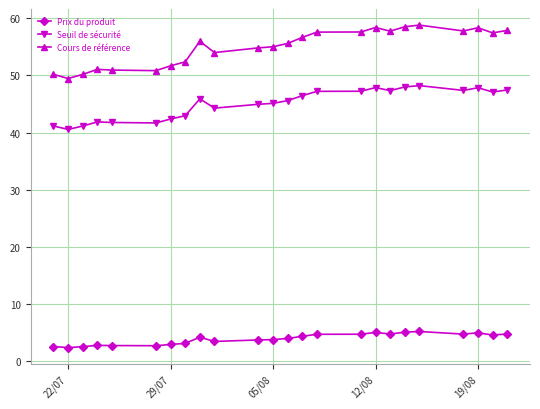

The Seuil de sécurité series shows 63.3 at 19/08. True or false?

False